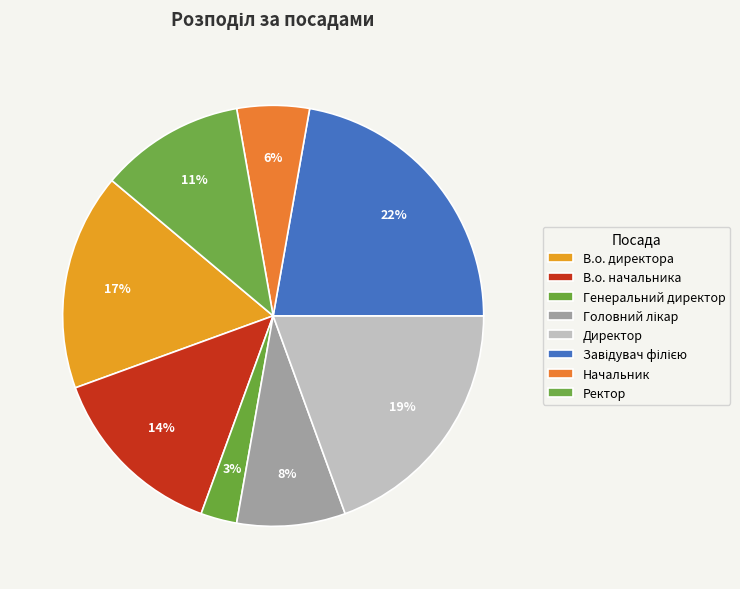

Approximately how many times larger is the value at Головний лікар compared to В.о. начальника?

0.6